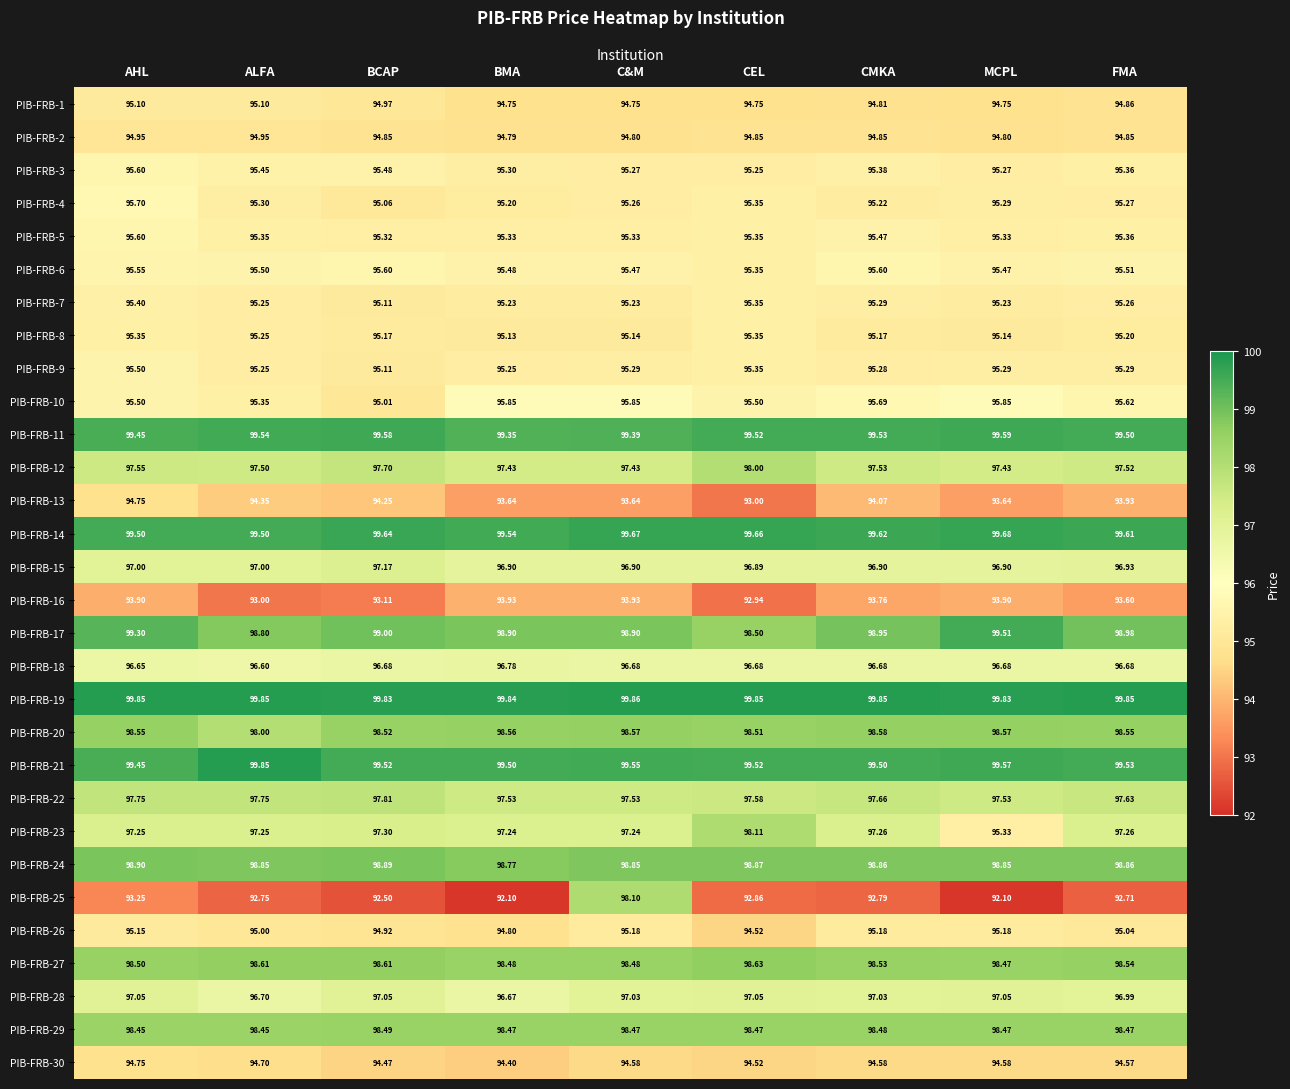

At which category does the chart reach its peak across all series?

C&M